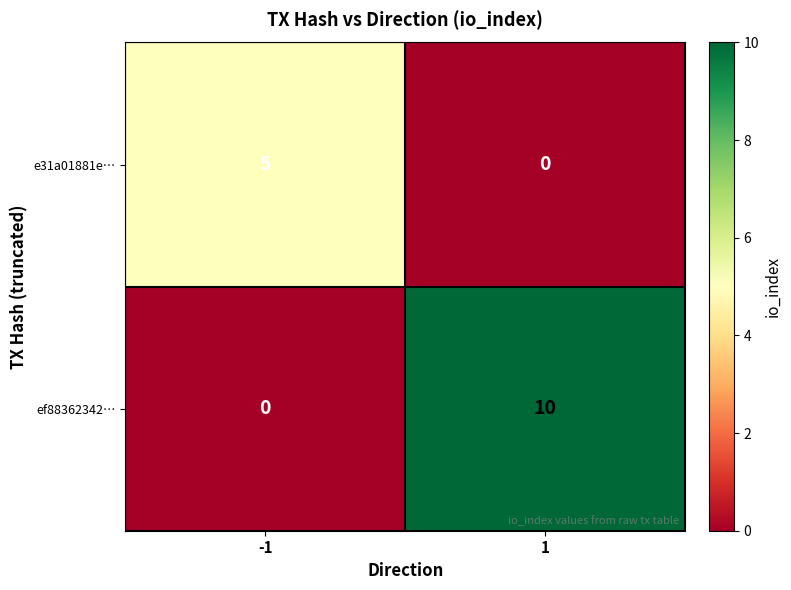

Which series has the largest total across all categories?

ef88362342…